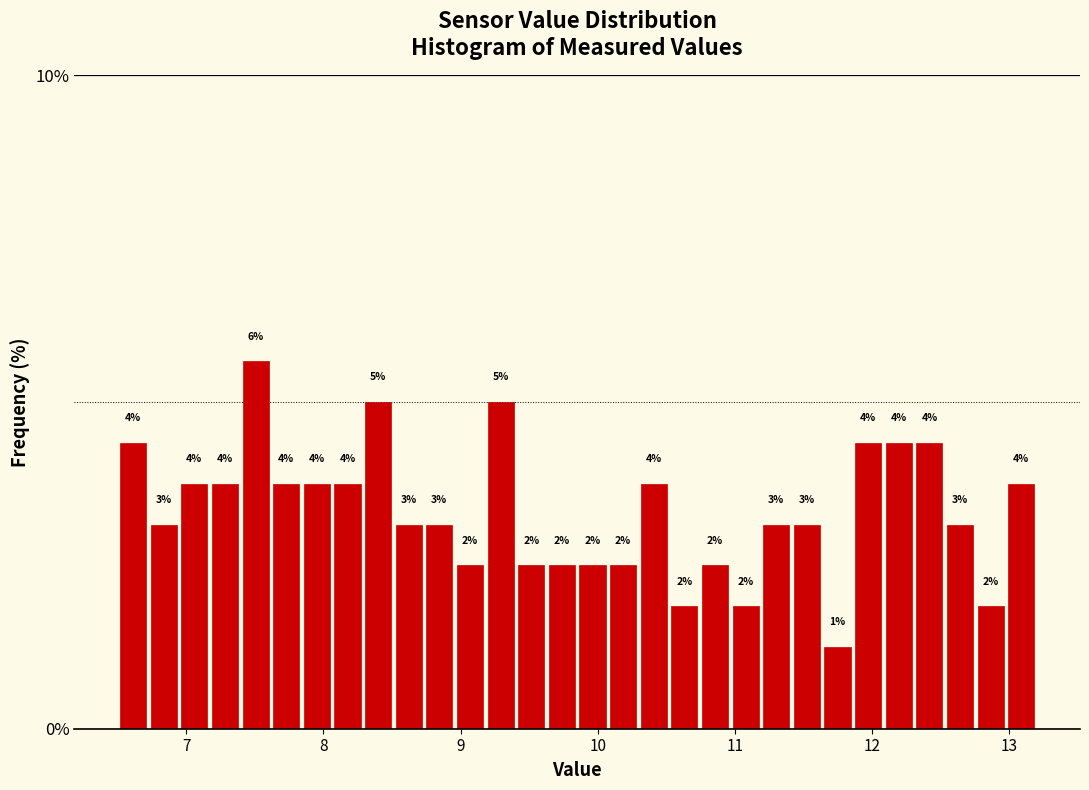

Read against the x-axis, roughly where is the centre of the tallest bar?

7.5